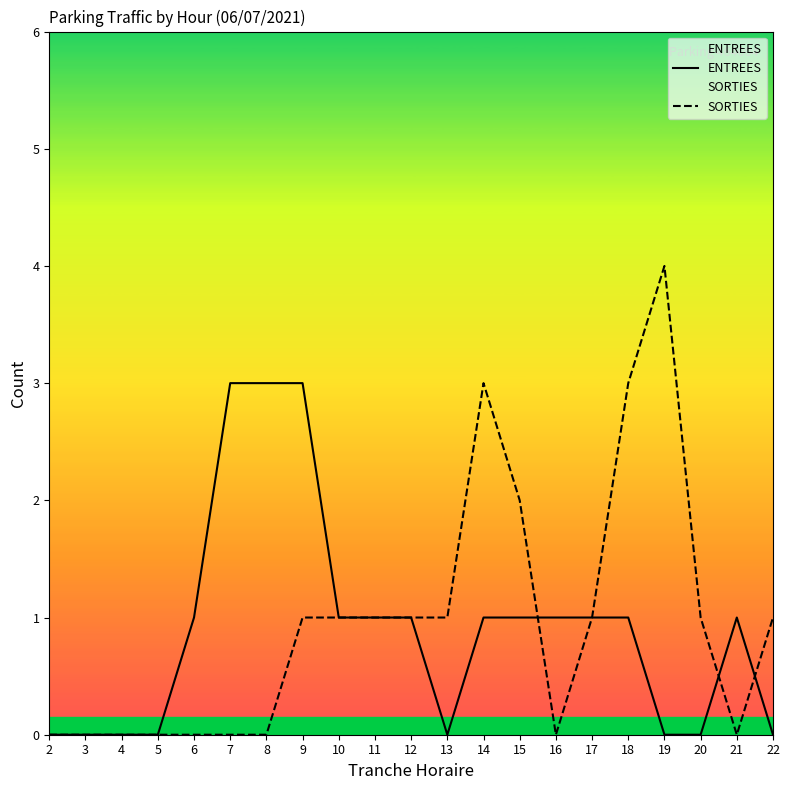

How many positive values does the ENTREES series have?

13